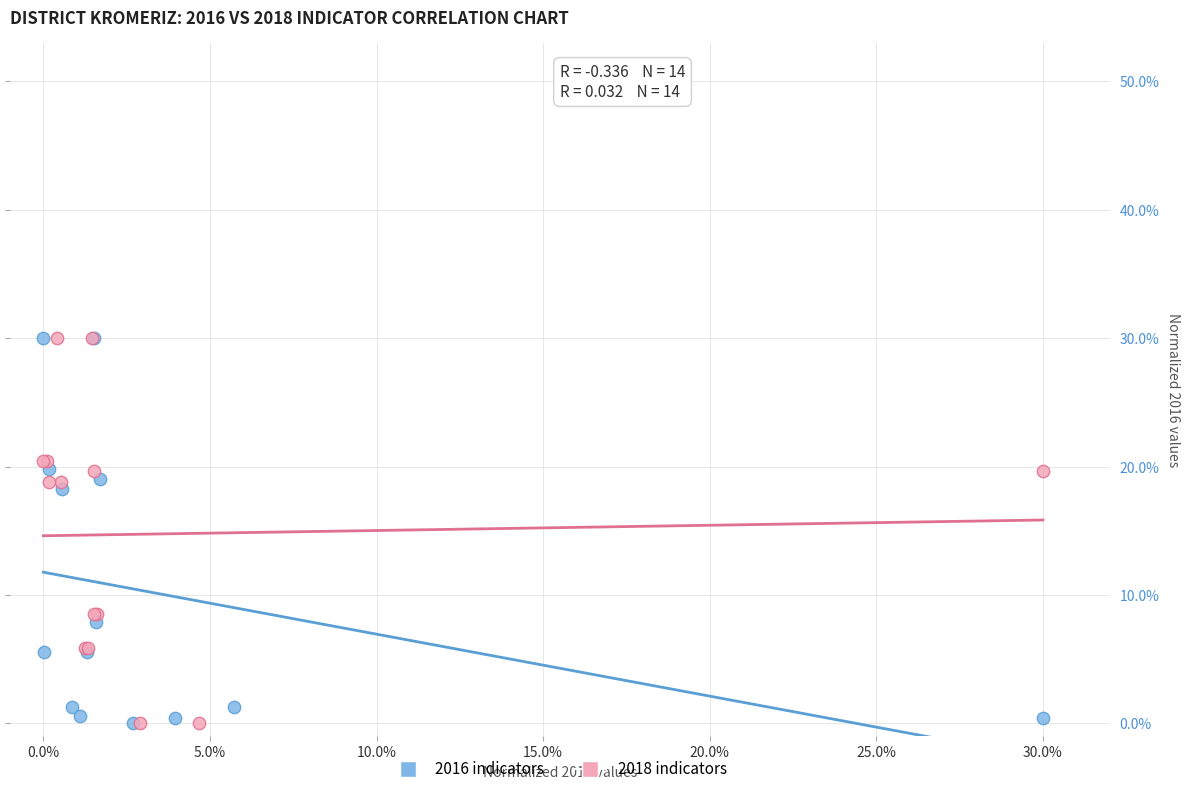

What are all the series names shown in the legend?

2016 indicators, 2018 indicators